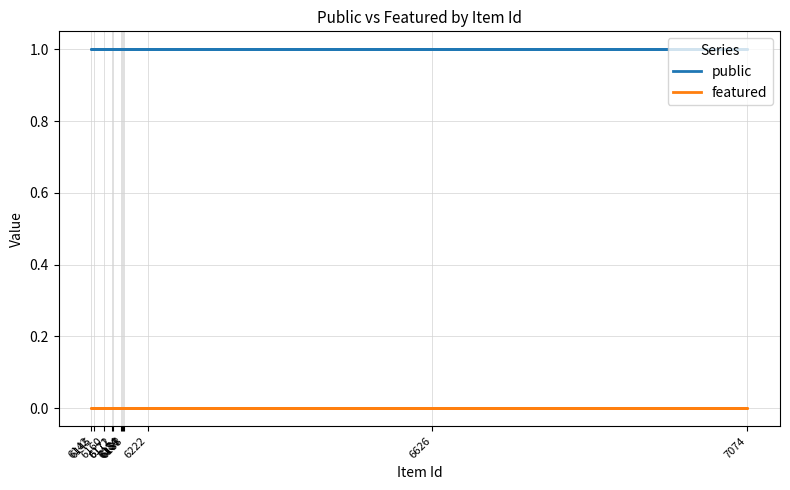

True or false: featured and public cross at least once.

False